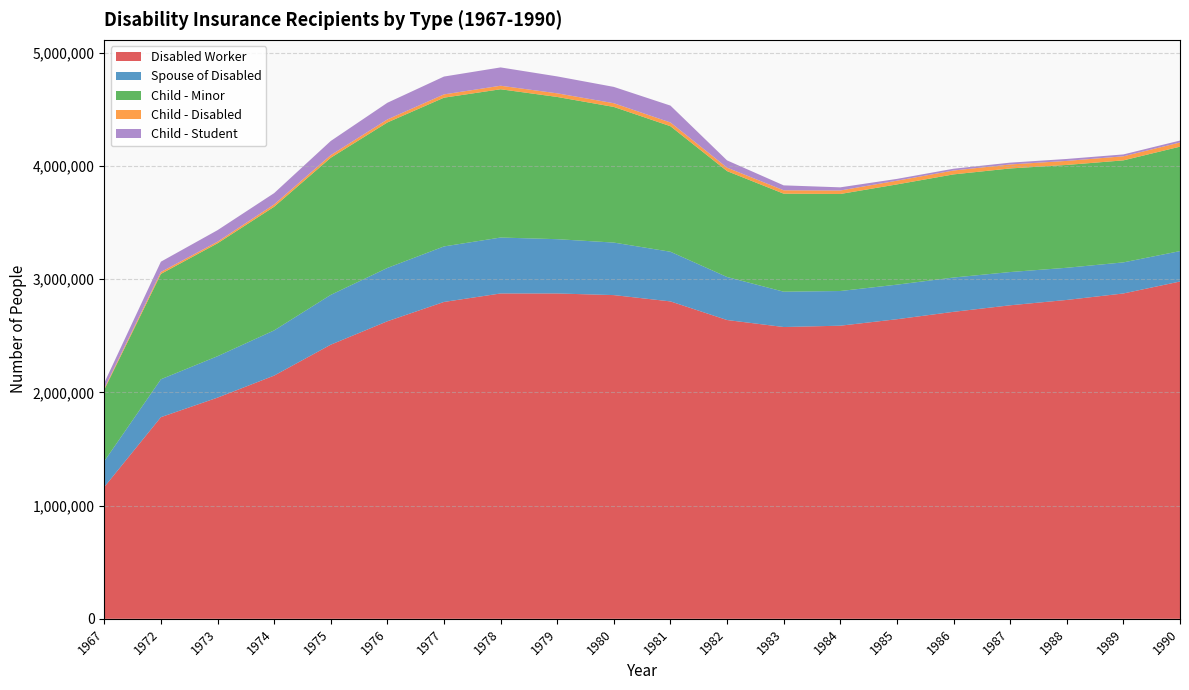

Reading right to left, extract all data points from this chart.

Disabled Worker: 1990=2980383	1989=2874725	1988=2817576	1987=2770303	1986=2712558	1985=2647127	1984=2589996	1983=2578331	1982=2640126	1981=2804617	1980=2860346	1979=2874719	1978=2874756	1977=2799846	1976=2629121	1975=2422206	1974=2149064	1973=1954336	1972=1781768	1967=1164903
Spouse of Disabled: 1990=268698	1989=274657	1988=284177	1987=293750	1986=303075	1985=305469	1984=306454	1983=312114	1982=380016	1981=438789	1980=464052	1979=479661	1978=494217	1977=490514	1976=471143	1975=440096	1974=399383	1973=365905	1972=334743	1967=227794
Child - Minor: 1990=922807	1989=901375	1988=908633	1987=915315	1986=911213	1985=885760	1984=857271	1983=866030	1982=935806	1981=1109233	1980=1198599	1979=1256723	1978=1310103	1977=1314365	1976=1285430	1975=1211575	1974=1092521	1973=997561	1972=930993	1967=632551
Child - Disabled: 1990=36847	1989=36035	1988=35756	1987=35227	1986=34315	1985=32816	1984=30896	1983=30020	1982=30532	1981=32791	1980=32629	1979=32028	1978=31145	1977=28982	1976=26473	1975=23123	1974=20304	1973=14254	1972=17135	1967=11207
Child - Student: 1990=17198	1989=16496	1988=17131	1987=16078	1986=15751	1985=15799	1984=27905	1983=43417	1982=64089	1981=149310	1980=144316	1979=149525	1978=161893	1977=157648	1976=147480	1975=125070	1974=100012	1973=101894	1972=90939	1967=48331